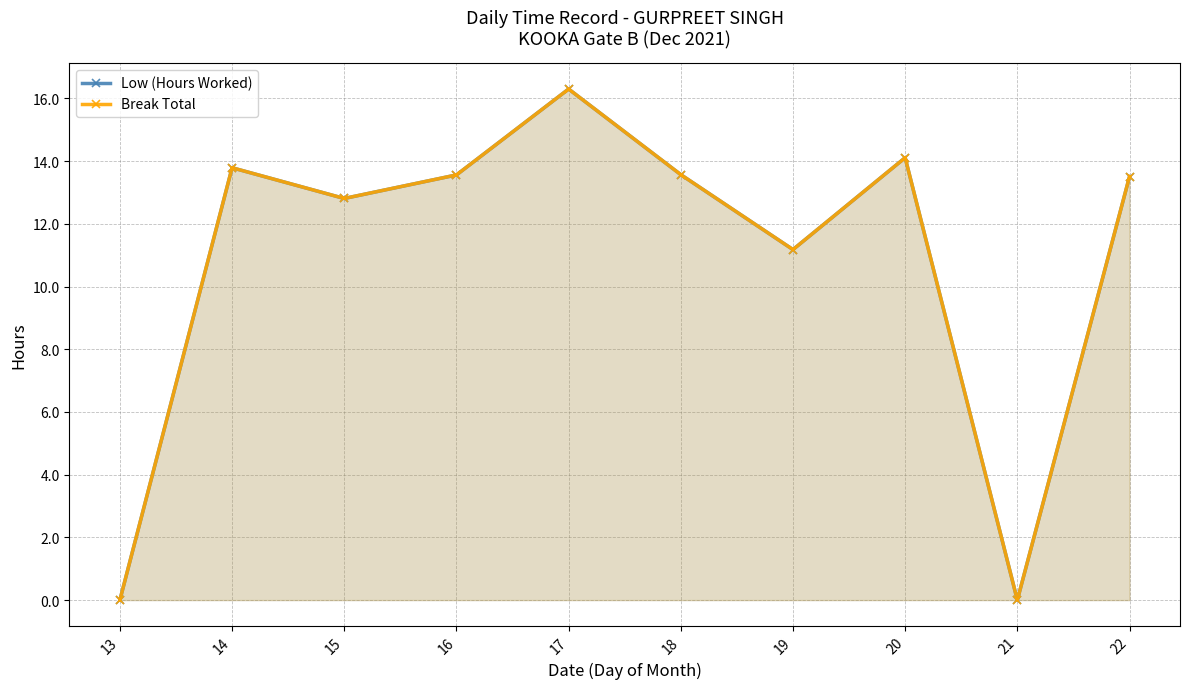

True or false: Break Total has a value of 13.6 at 18.

True